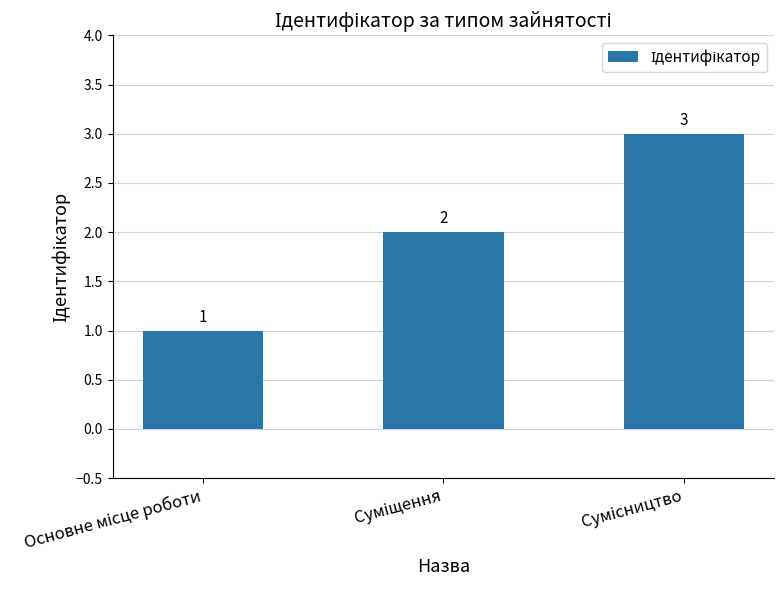

What is the greatest value displayed?

3